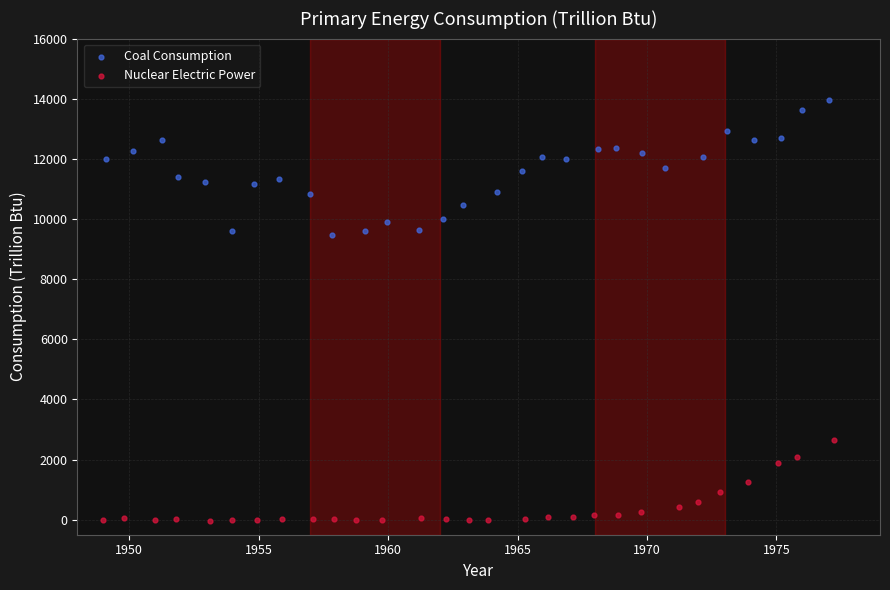

Which series reaches the maximum Y coordinate?

Coal Consumption